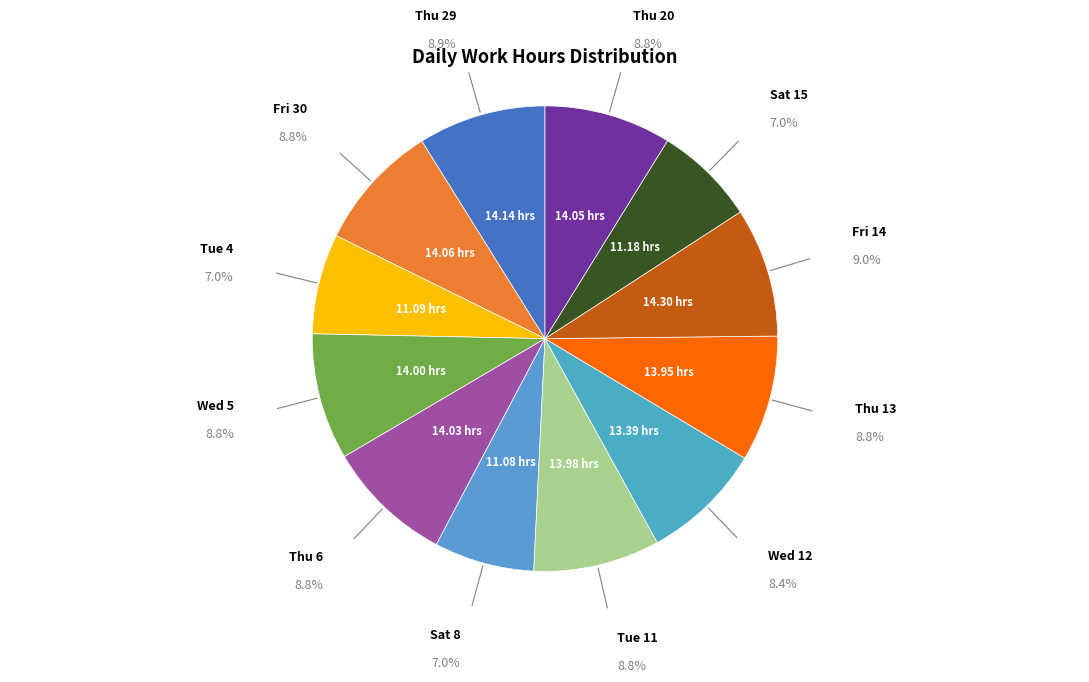

Rank the categories by value from lowest to highest.

Sat 8, Tue 4, Sat 15, Wed 12, Thu 13, Tue 11, Wed 5, Thu 6, Thu 20, Fri 30, Thu 29, Fri 14